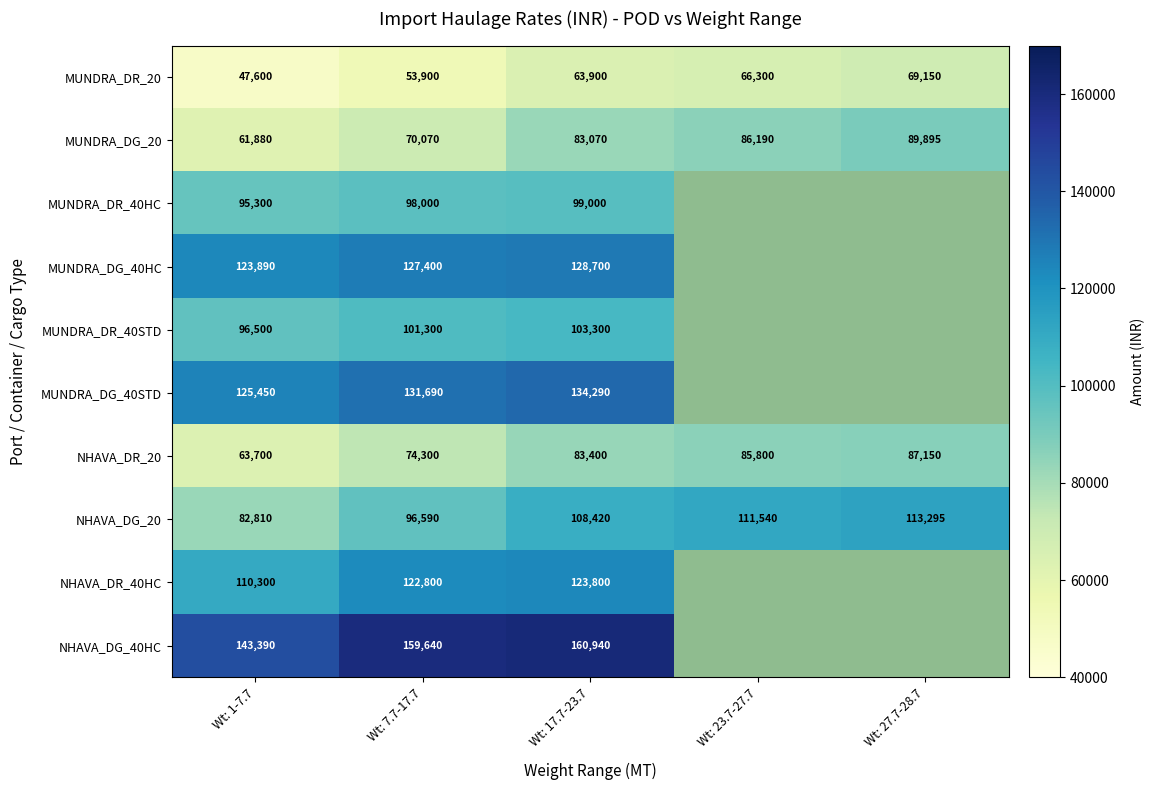

The value of NHAVA_DG_20 at Wt: 27.7-28.7 is 113295. True or false?

True